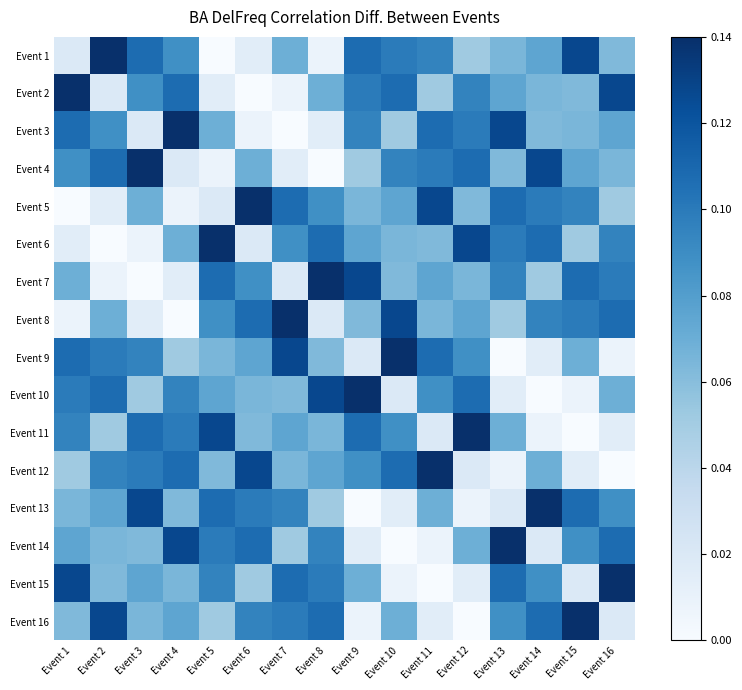

Reading left to right, what are all the values shown in this chart?

Event 1: Event 1=0.0	Event 2=0.1	Event 3=0.1	Event 4=0.1	Event 5=0.0	Event 6=0.0	Event 7=0.1	Event 8=0.0	Event 9=0.1	Event 10=0.1	Event 11=0.1	Event 12=0.1	Event 13=0.1	Event 14=0.1	Event 15=0.1	Event 16=0.1
Event 2: Event 1=0.1	Event 2=0.0	Event 3=0.1	Event 4=0.1	Event 5=0.0	Event 6=0.0	Event 7=0.0	Event 8=0.1	Event 9=0.1	Event 10=0.1	Event 11=0.1	Event 12=0.1	Event 13=0.1	Event 14=0.1	Event 15=0.1	Event 16=0.1
Event 3: Event 1=0.1	Event 2=0.1	Event 3=0.0	Event 4=0.1	Event 5=0.1	Event 6=0.0	Event 7=0.0	Event 8=0.0	Event 9=0.1	Event 10=0.1	Event 11=0.1	Event 12=0.1	Event 13=0.1	Event 14=0.1	Event 15=0.1	Event 16=0.1
Event 4: Event 1=0.1	Event 2=0.1	Event 3=0.1	Event 4=0.0	Event 5=0.0	Event 6=0.1	Event 7=0.0	Event 8=0.0	Event 9=0.1	Event 10=0.1	Event 11=0.1	Event 12=0.1	Event 13=0.1	Event 14=0.1	Event 15=0.1	Event 16=0.1
Event 5: Event 1=0.0	Event 2=0.0	Event 3=0.1	Event 4=0.0	Event 5=0.0	Event 6=0.1	Event 7=0.1	Event 8=0.1	Event 9=0.1	Event 10=0.1	Event 11=0.1	Event 12=0.1	Event 13=0.1	Event 14=0.1	Event 15=0.1	Event 16=0.1
Event 6: Event 1=0.0	Event 2=0.0	Event 3=0.0	Event 4=0.1	Event 5=0.1	Event 6=0.0	Event 7=0.1	Event 8=0.1	Event 9=0.1	Event 10=0.1	Event 11=0.1	Event 12=0.1	Event 13=0.1	Event 14=0.1	Event 15=0.1	Event 16=0.1
Event 7: Event 1=0.1	Event 2=0.0	Event 3=0.0	Event 4=0.0	Event 5=0.1	Event 6=0.1	Event 7=0.0	Event 8=0.1	Event 9=0.1	Event 10=0.1	Event 11=0.1	Event 12=0.1	Event 13=0.1	Event 14=0.1	Event 15=0.1	Event 16=0.1
Event 8: Event 1=0.0	Event 2=0.1	Event 3=0.0	Event 4=0.0	Event 5=0.1	Event 6=0.1	Event 7=0.1	Event 8=0.0	Event 9=0.1	Event 10=0.1	Event 11=0.1	Event 12=0.1	Event 13=0.1	Event 14=0.1	Event 15=0.1	Event 16=0.1
Event 9: Event 1=0.1	Event 2=0.1	Event 3=0.1	Event 4=0.1	Event 5=0.1	Event 6=0.1	Event 7=0.1	Event 8=0.1	Event 9=0.0	Event 10=0.1	Event 11=0.1	Event 12=0.1	Event 13=0.0	Event 14=0.0	Event 15=0.1	Event 16=0.0
Event 10: Event 1=0.1	Event 2=0.1	Event 3=0.1	Event 4=0.1	Event 5=0.1	Event 6=0.1	Event 7=0.1	Event 8=0.1	Event 9=0.1	Event 10=0.0	Event 11=0.1	Event 12=0.1	Event 13=0.0	Event 14=0.0	Event 15=0.0	Event 16=0.1
Event 11: Event 1=0.1	Event 2=0.1	Event 3=0.1	Event 4=0.1	Event 5=0.1	Event 6=0.1	Event 7=0.1	Event 8=0.1	Event 9=0.1	Event 10=0.1	Event 11=0.0	Event 12=0.1	Event 13=0.1	Event 14=0.0	Event 15=0.0	Event 16=0.0
Event 12: Event 1=0.1	Event 2=0.1	Event 3=0.1	Event 4=0.1	Event 5=0.1	Event 6=0.1	Event 7=0.1	Event 8=0.1	Event 9=0.1	Event 10=0.1	Event 11=0.1	Event 12=0.0	Event 13=0.0	Event 14=0.1	Event 15=0.0	Event 16=0.0
Event 13: Event 1=0.1	Event 2=0.1	Event 3=0.1	Event 4=0.1	Event 5=0.1	Event 6=0.1	Event 7=0.1	Event 8=0.1	Event 9=0.0	Event 10=0.0	Event 11=0.1	Event 12=0.0	Event 13=0.0	Event 14=0.1	Event 15=0.1	Event 16=0.1
Event 14: Event 1=0.1	Event 2=0.1	Event 3=0.1	Event 4=0.1	Event 5=0.1	Event 6=0.1	Event 7=0.1	Event 8=0.1	Event 9=0.0	Event 10=0.0	Event 11=0.0	Event 12=0.1	Event 13=0.1	Event 14=0.0	Event 15=0.1	Event 16=0.1
Event 15: Event 1=0.1	Event 2=0.1	Event 3=0.1	Event 4=0.1	Event 5=0.1	Event 6=0.1	Event 7=0.1	Event 8=0.1	Event 9=0.1	Event 10=0.0	Event 11=0.0	Event 12=0.0	Event 13=0.1	Event 14=0.1	Event 15=0.0	Event 16=0.1
Event 16: Event 1=0.1	Event 2=0.1	Event 3=0.1	Event 4=0.1	Event 5=0.1	Event 6=0.1	Event 7=0.1	Event 8=0.1	Event 9=0.0	Event 10=0.1	Event 11=0.0	Event 12=0.0	Event 13=0.1	Event 14=0.1	Event 15=0.1	Event 16=0.0